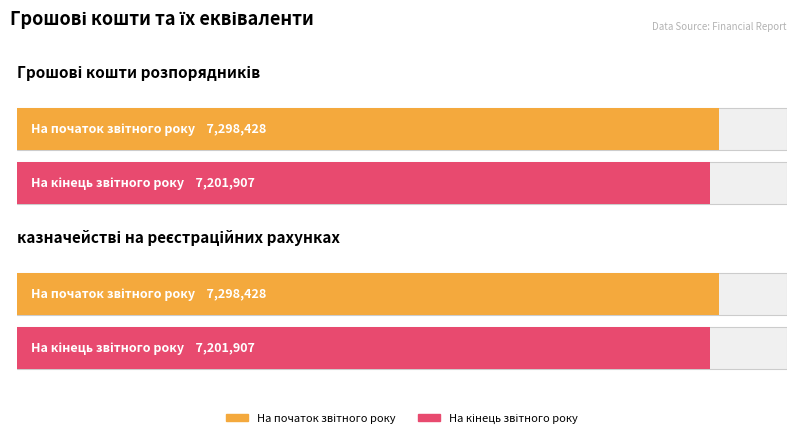

Are the bars horizontal?

Yes